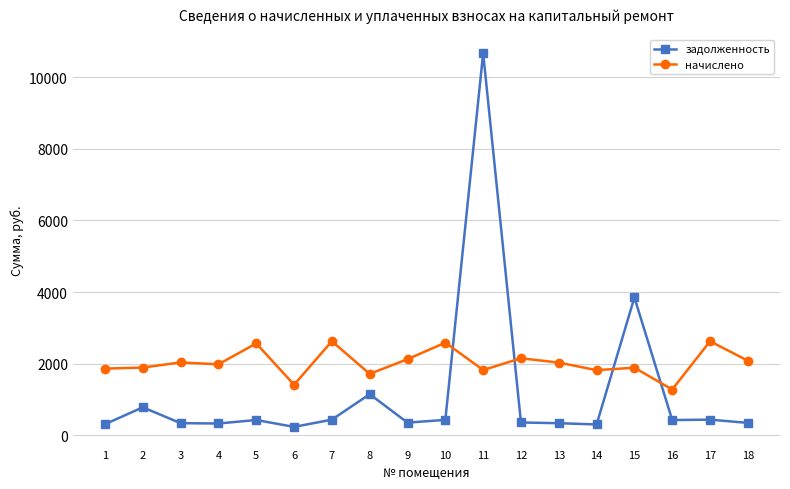

How many values in the начислено series are below 2030?

9